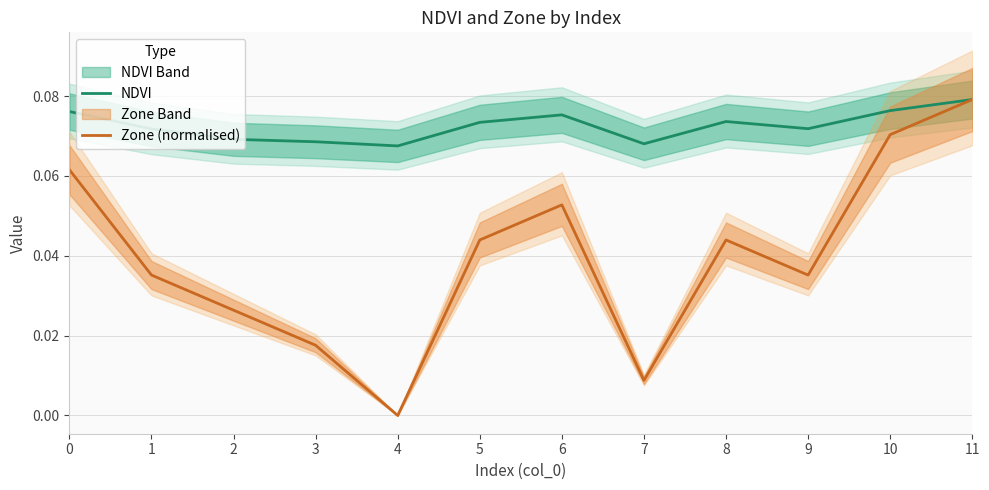

What is the maximum value for Zone (normalised)?

0.1